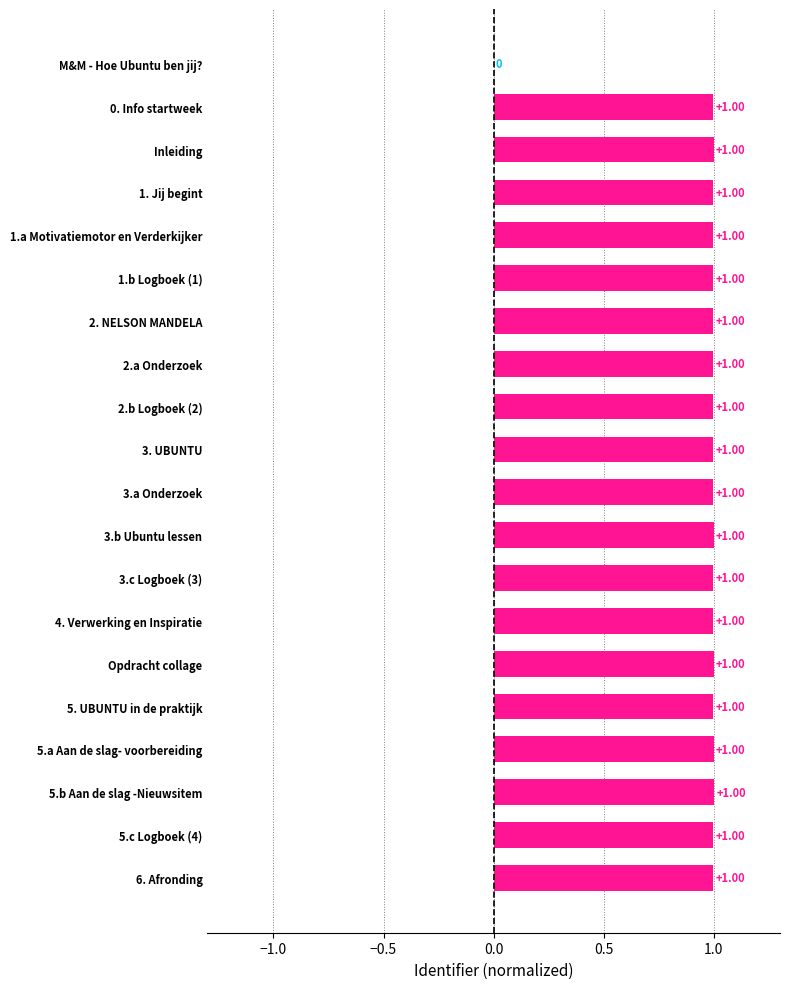

Approximately how many times larger is the value at 3.c Logboek (3) compared to 5.b Aan de slag -Nieuwsitem?

1.0